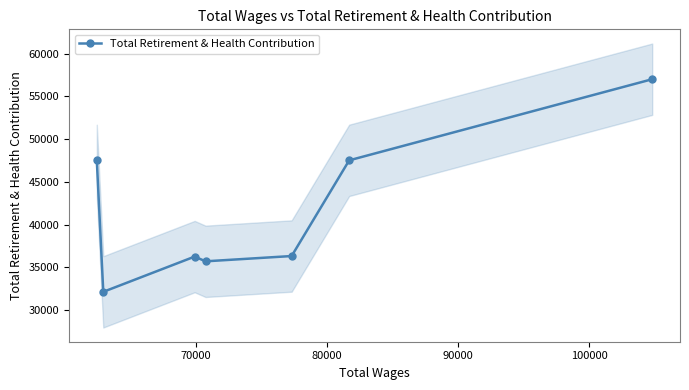

In Total Retirement & Health Contribution, how many points are higher than both neighbors (excluding endpoints)?

1